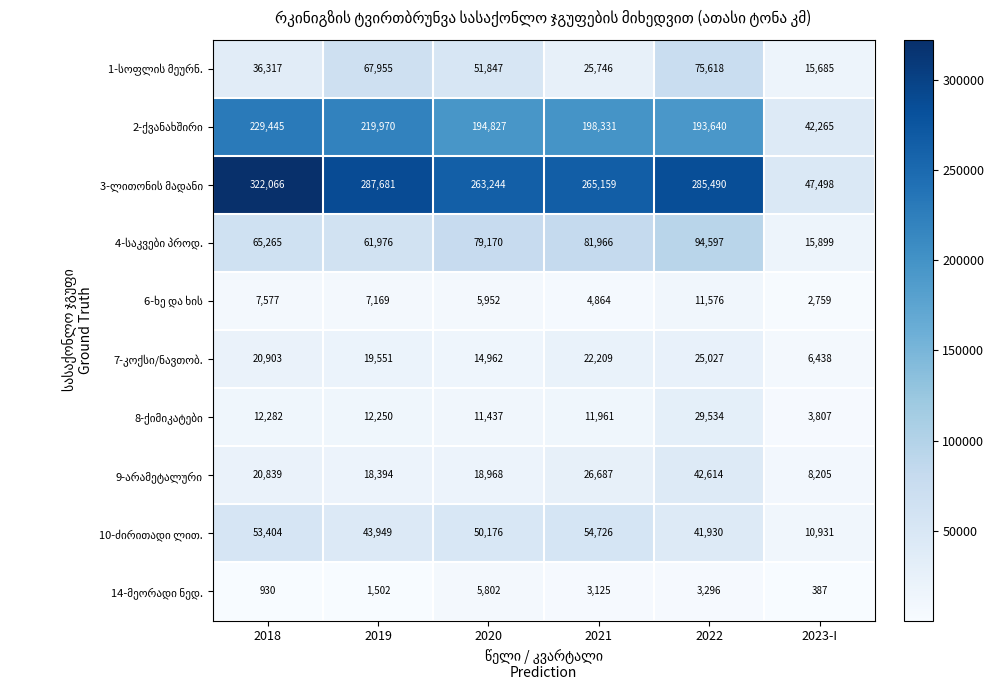

At which category does the chart reach its peak across all series?

2018